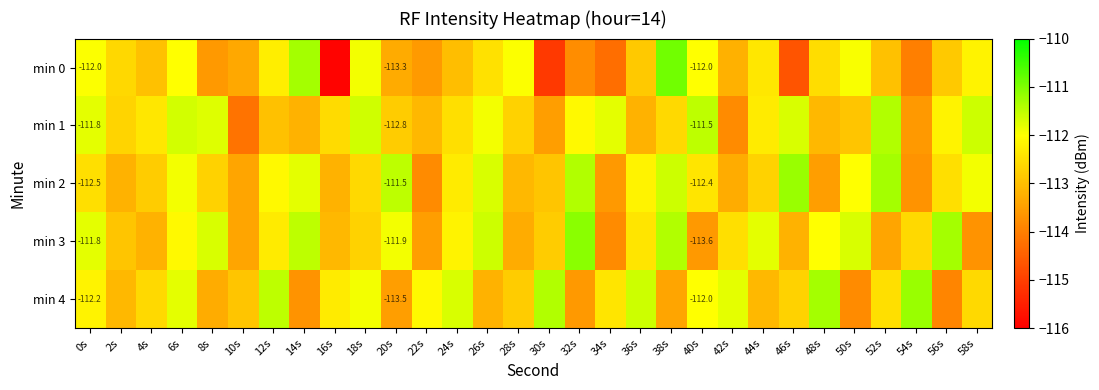

Is the value of min 0 at 10s greater than the value of min 4 at 24s?

No